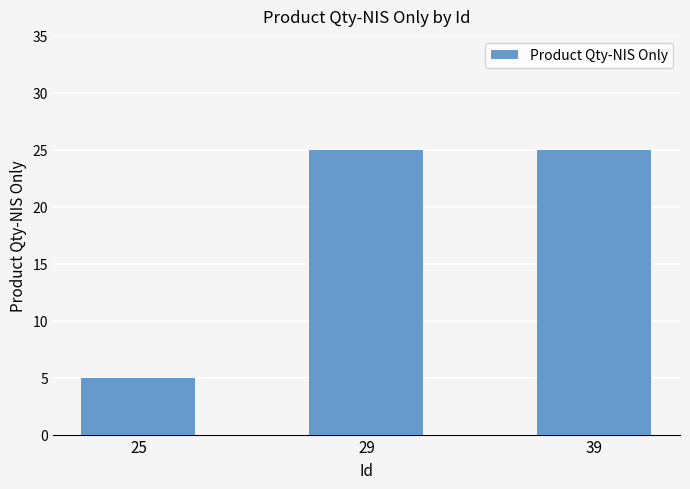

Read the value at 29.

25